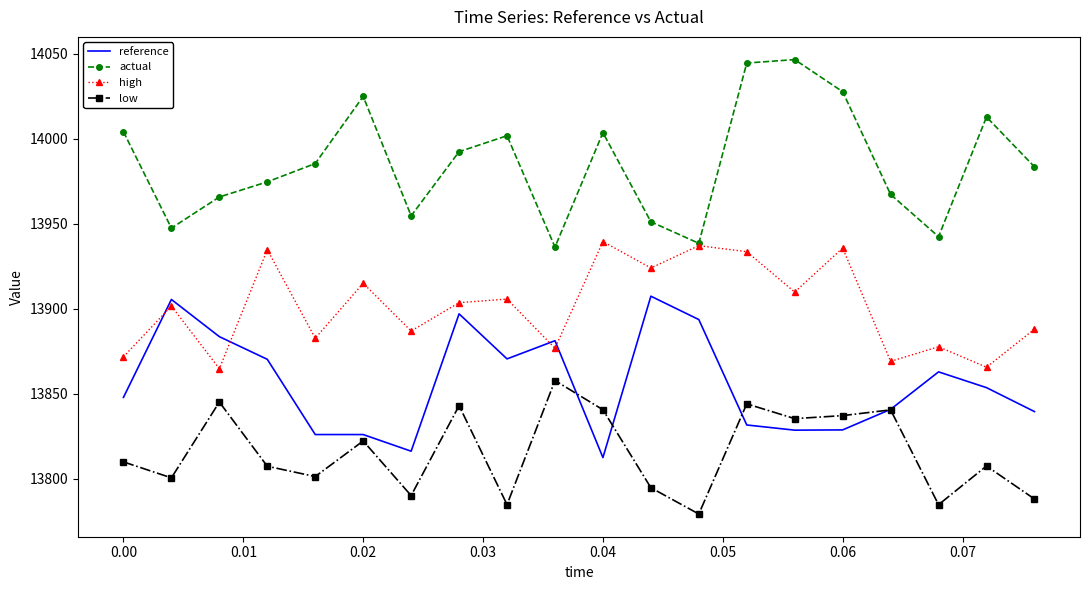

Which series has the largest total across all categories?

actual